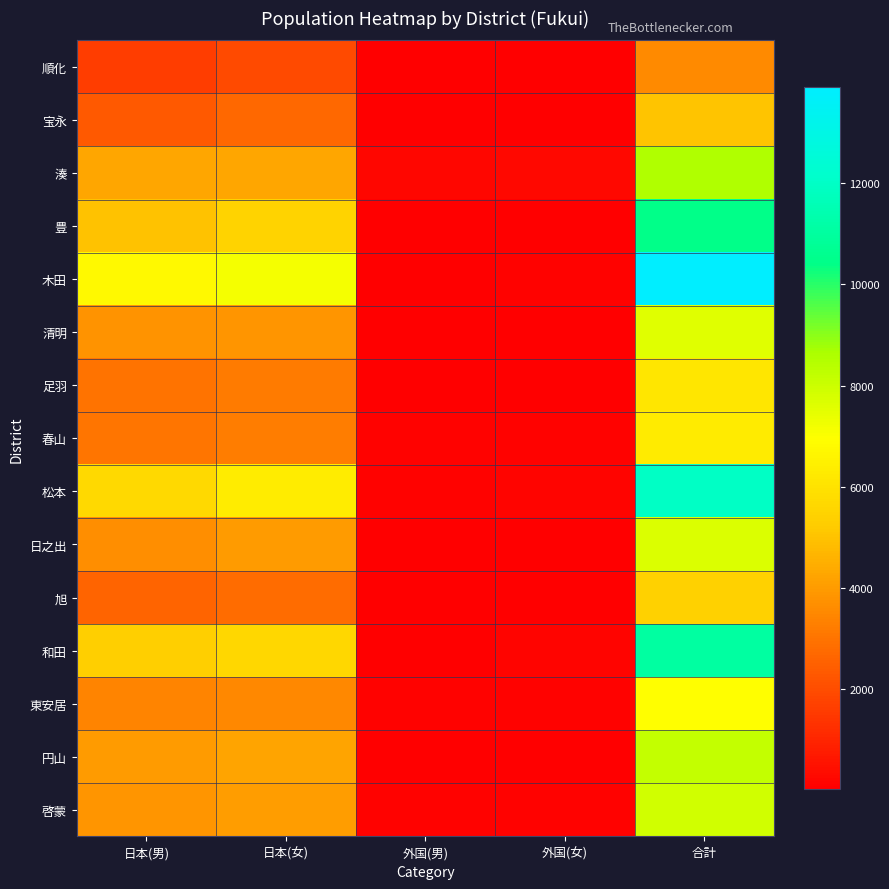

What is the difference between the highest and lowest values at 日本(男)?

5131